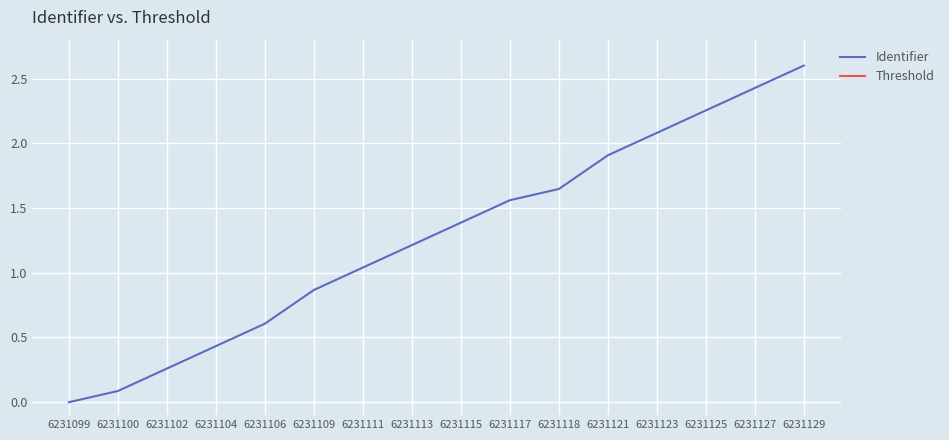

At which label does Threshold reach its peak?

6231099